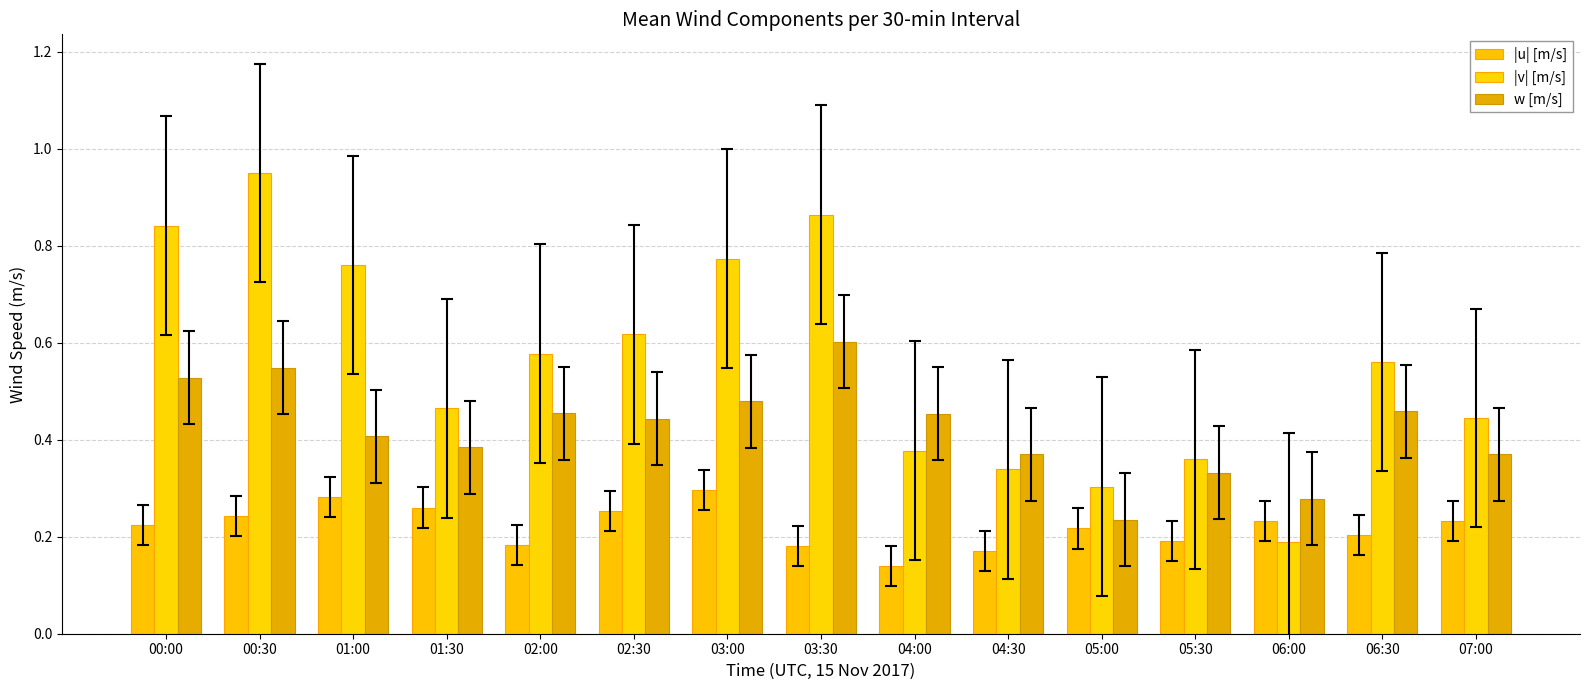

How many data points does each series have?

15